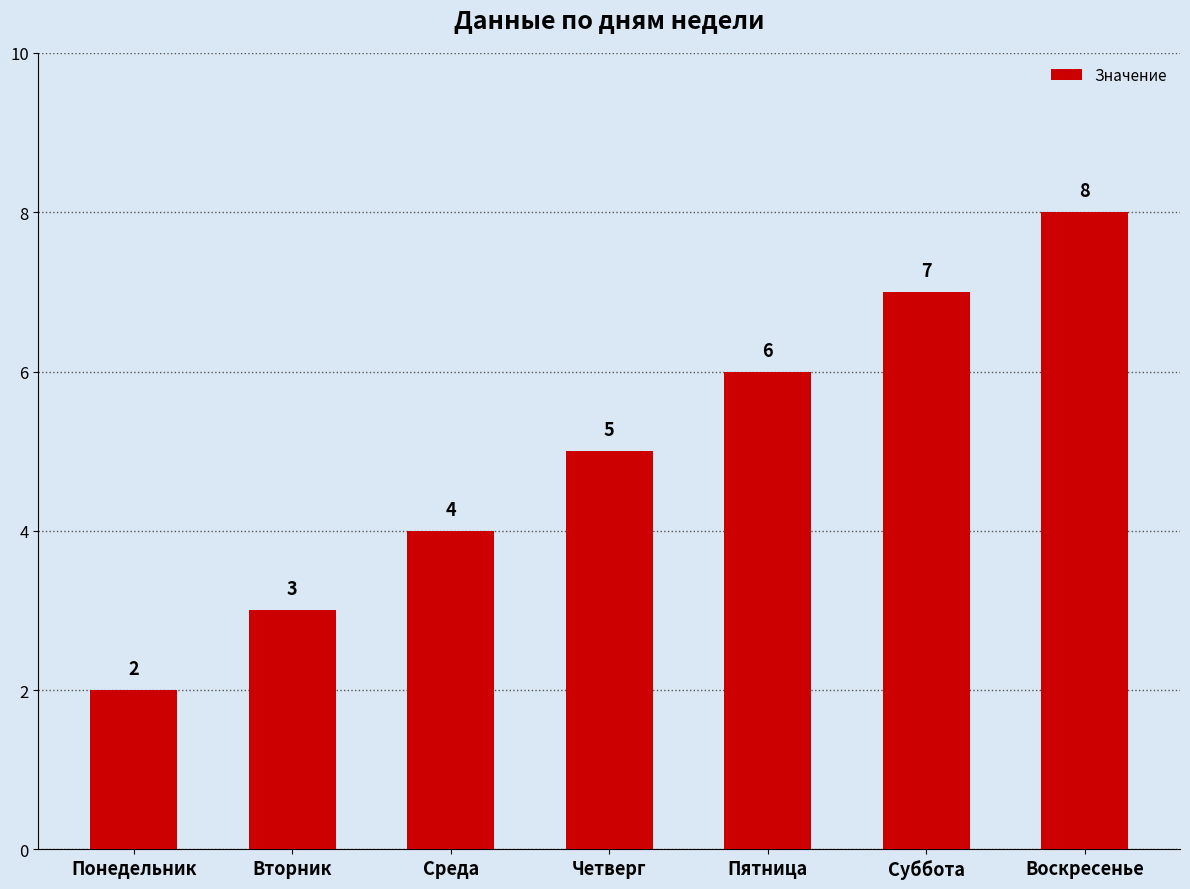

What is the label of the 1st bar from the right?

Воскресенье